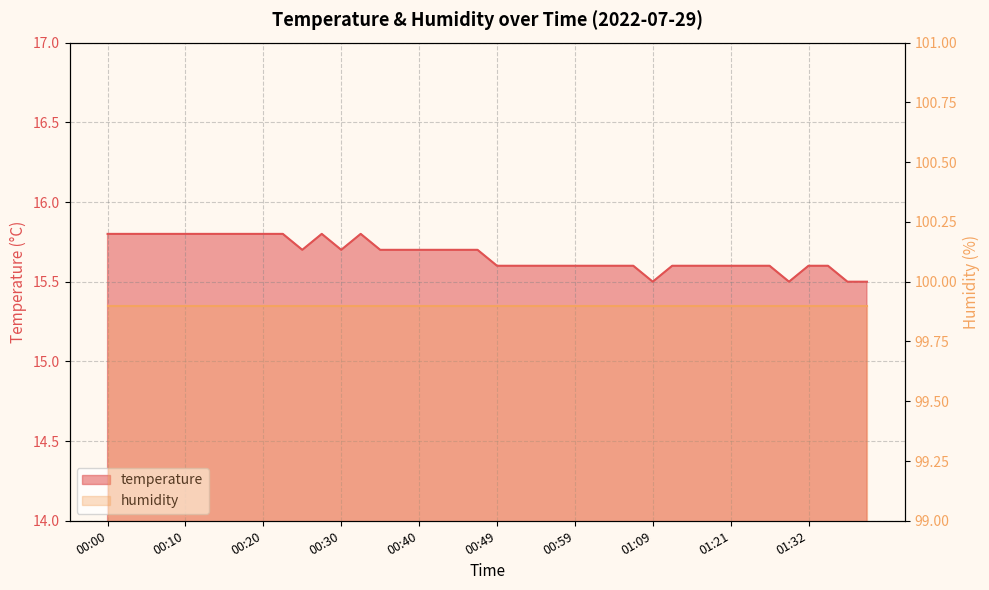

What is the value of the 31st point from the left?

15.6